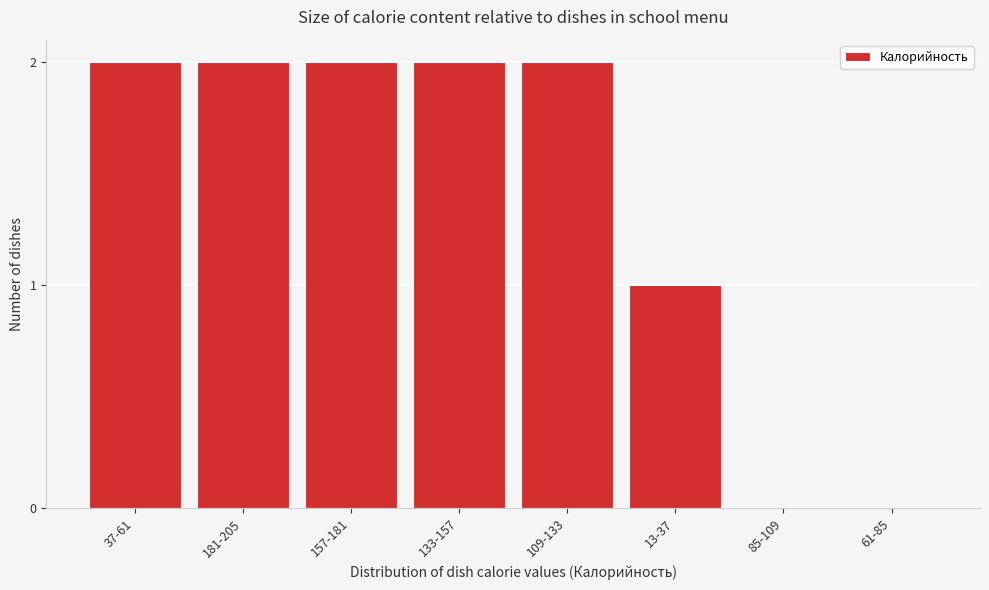

Reading left to right, what are all the values shown in this chart?

37-61=2	181-205=2	157-181=2	133-157=2	109-133=2	13-37=1	85-109=0	61-85=0